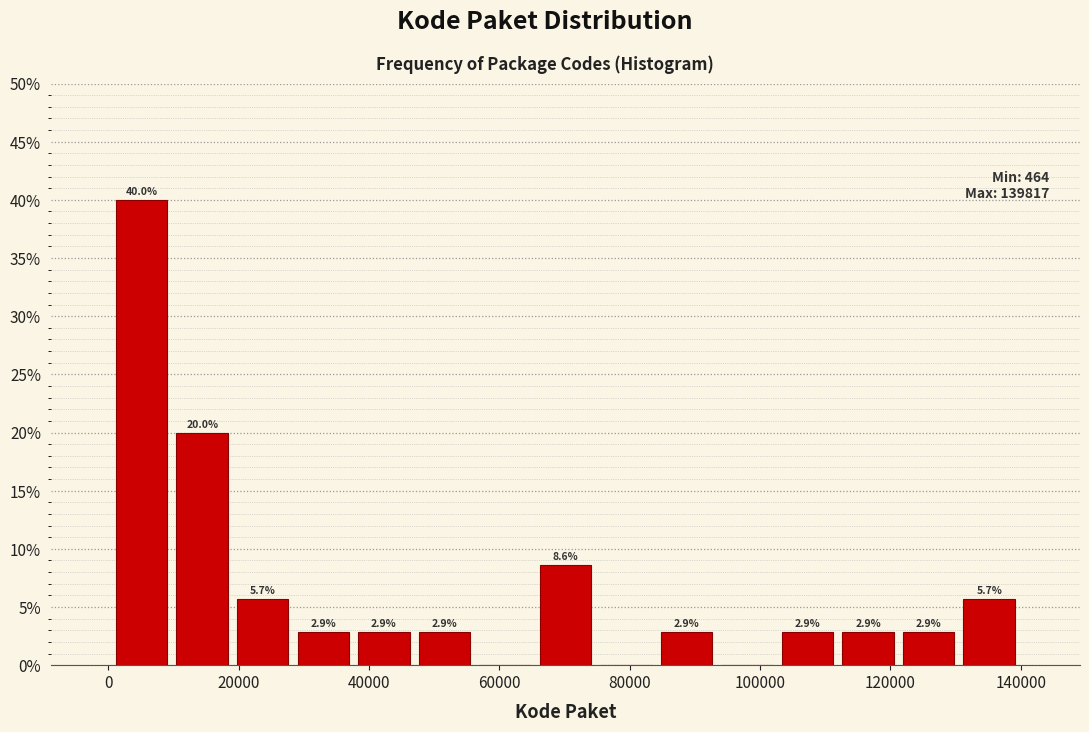

Over which range of the x-axis is the bar tallest?

0 to 10000